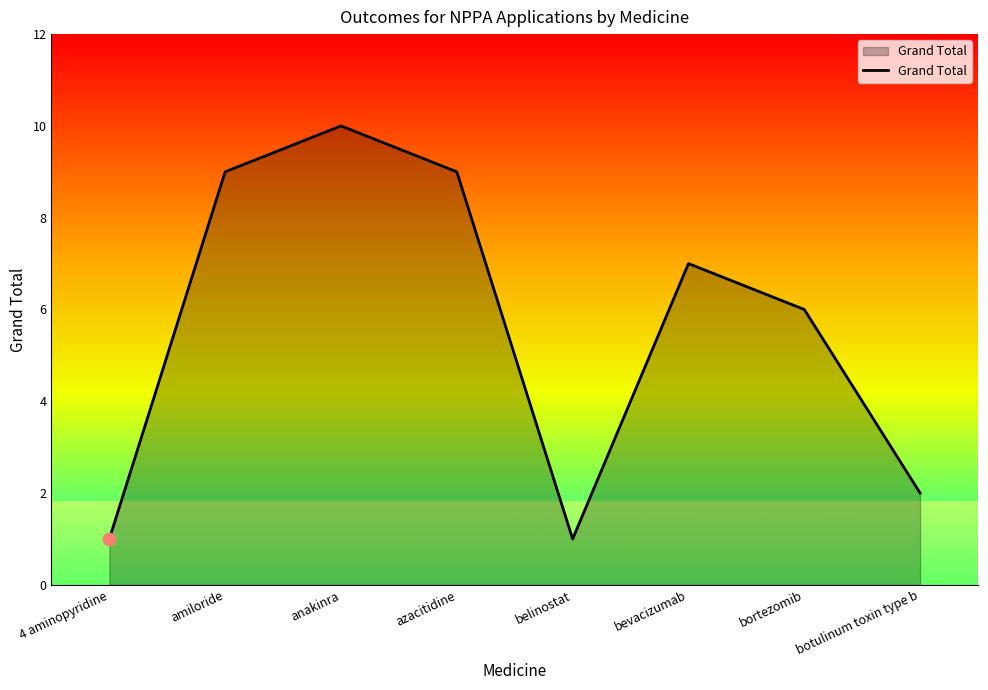

Between botulinum toxin type b and bortezomib, which is larger?

bortezomib